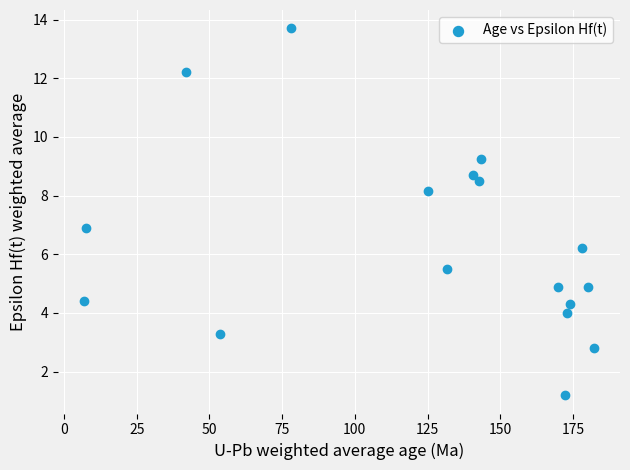

What is the range of Y values (max minus min)?

12.5